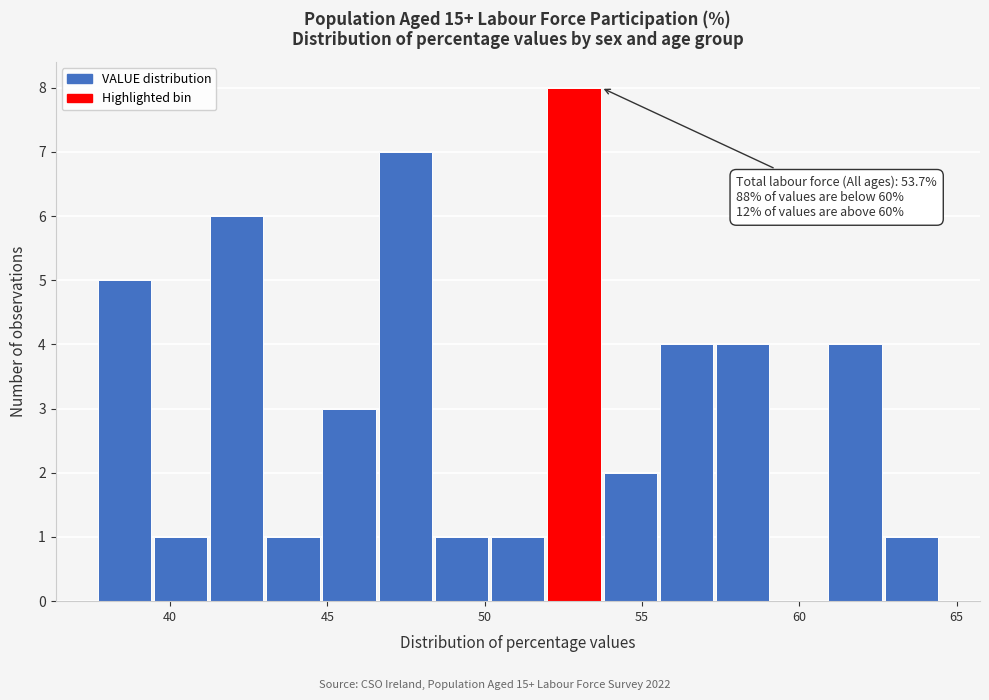

Around what value on the x-axis is the tallest bar? Give the approximate position of its centre, as read against the axis.

53.0